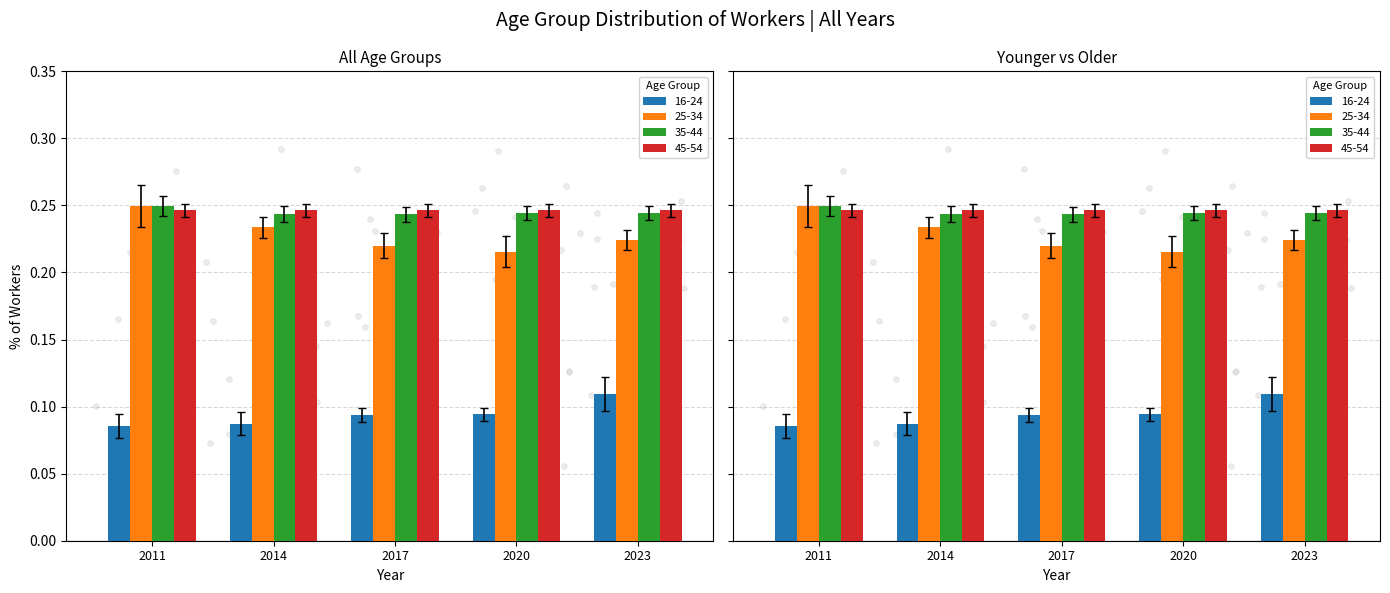

Which series has the largest Y range (max minus min)?

25-34